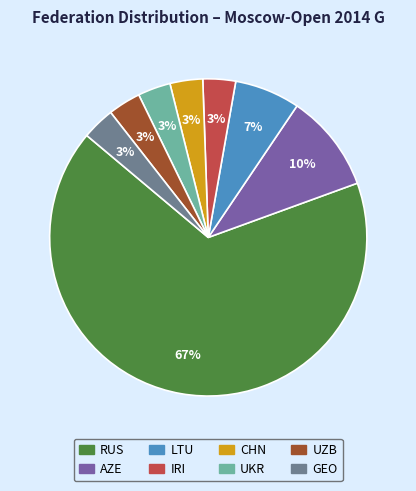

Which slice represents more than half of the pie?

RUS